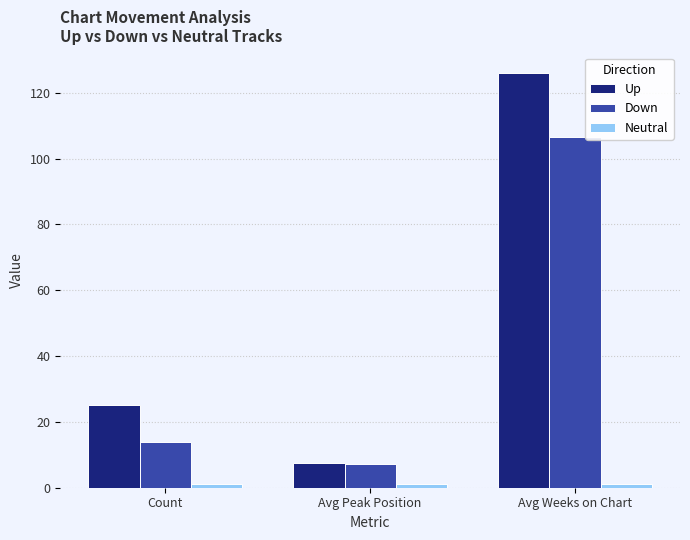

At how many categories does at least one series exceed 50?

1